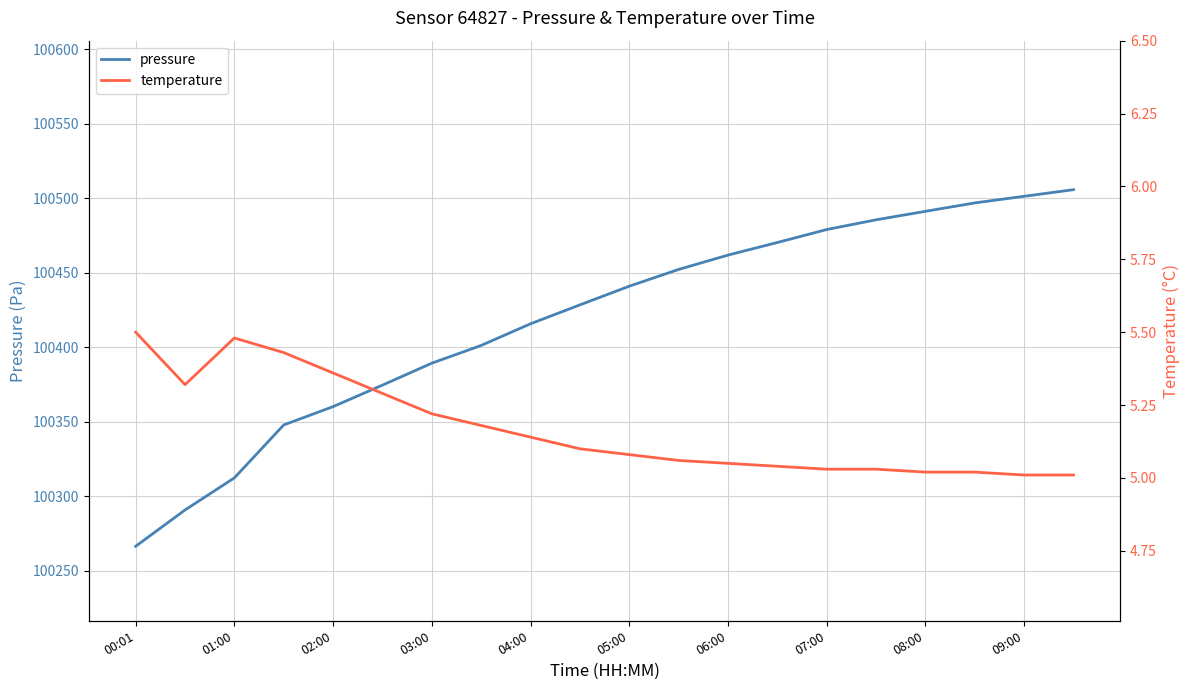

Which category has the highest value in the temperature series?

00:01